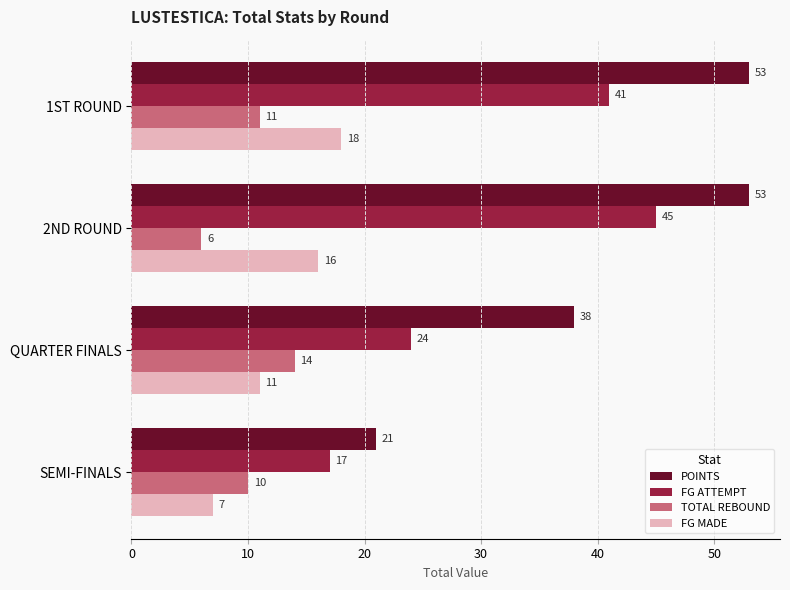

Count the number of data series in this chart.

4